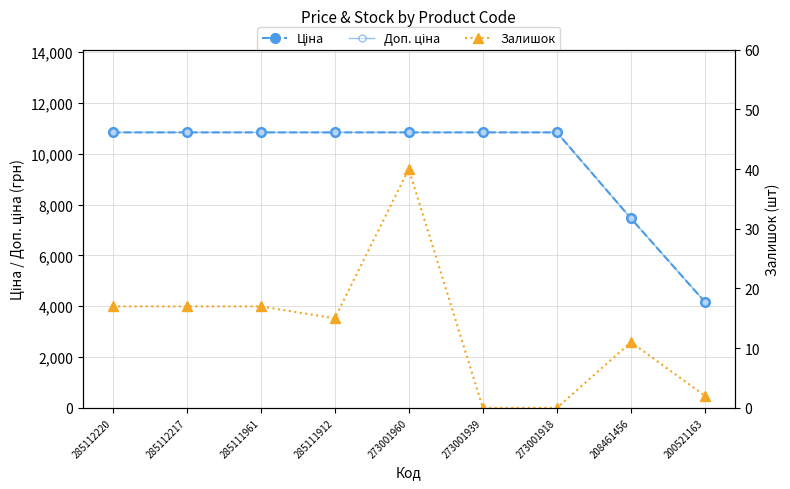

Reading left to right, what are all the values shown in this chart?

Ціна: 10840.1	10840.1	10840.1	10840.1	10840.1	10840.1	10840.1	7453.8	4161.8
Доп. ціна: 10840.1	10840.1	10840.1	10840.1	10840.1	10840.1	10840.1	7453.8	4162.0
Залишок: 17.0	17.0	17.0	15.0	40.0	0.0	0.0	11.0	2.0